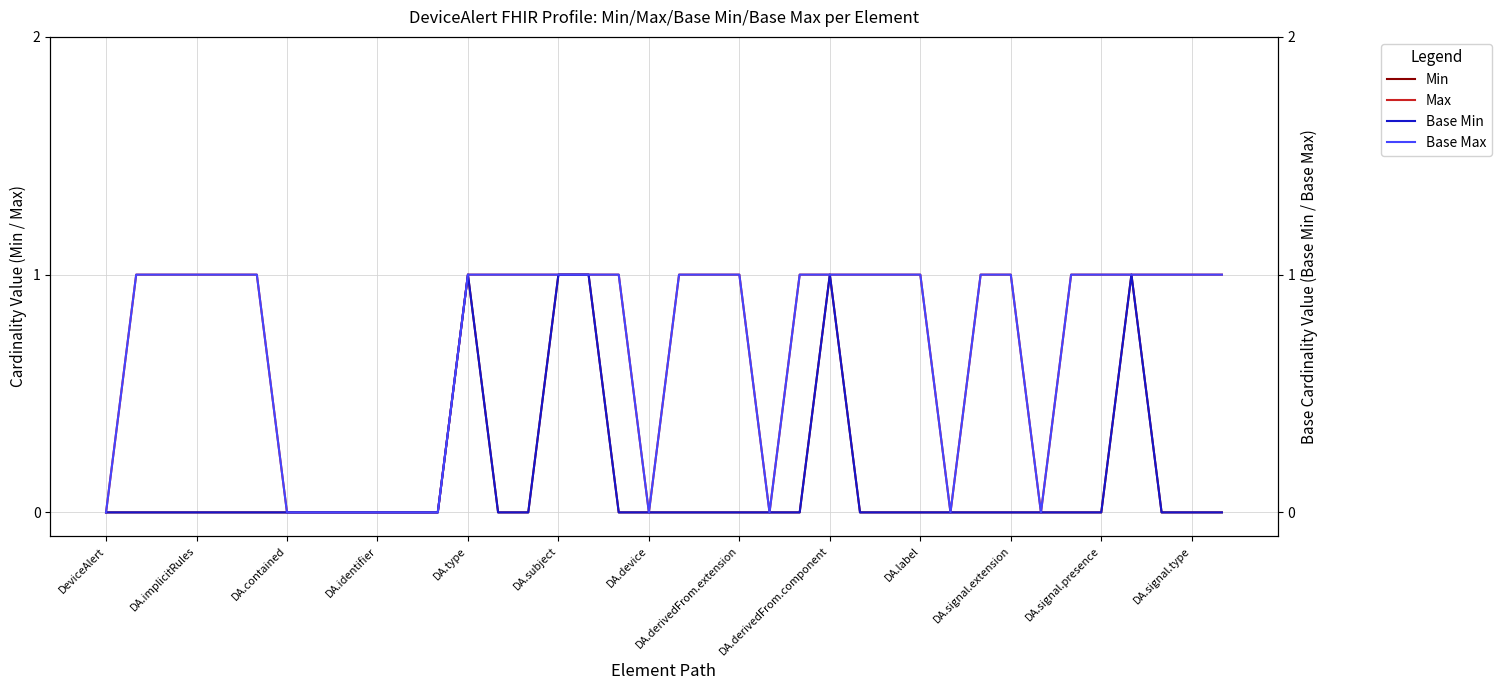

True or false: Max and Base Max cross at least once.

False